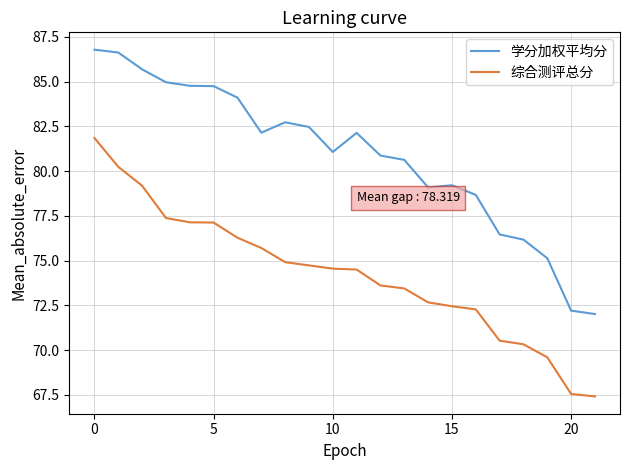

How many series are shown in this chart?

2